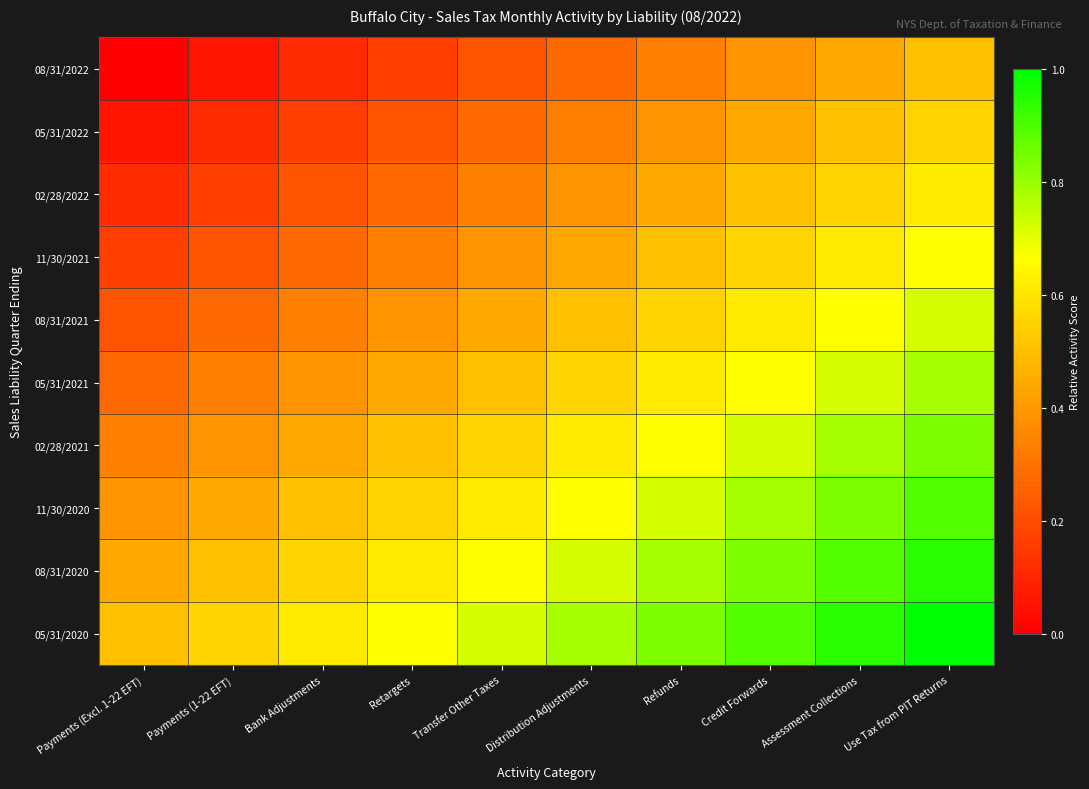

Reading right to left, what are all the values shown in this chart?

08/31/2022: Use Tax from PIT Returns=0.5	Assessment Collections=0.4	Credit Forwards=0.4	Refunds=0.3	Distribution Adjustments=0.3	Transfer Other Taxes=0.2	Retargets=0.2	Bank Adjustments=0.1	Payments (1-22 EFT)=0.1	Payments (Excl. 1-22 EFT)=0.0
05/31/2022: Use Tax from PIT Returns=0.6	Assessment Collections=0.5	Credit Forwards=0.4	Refunds=0.4	Distribution Adjustments=0.3	Transfer Other Taxes=0.3	Retargets=0.2	Bank Adjustments=0.2	Payments (1-22 EFT)=0.1	Payments (Excl. 1-22 EFT)=0.1
02/28/2022: Use Tax from PIT Returns=0.6	Assessment Collections=0.6	Credit Forwards=0.5	Refunds=0.4	Distribution Adjustments=0.4	Transfer Other Taxes=0.3	Retargets=0.3	Bank Adjustments=0.2	Payments (1-22 EFT)=0.2	Payments (Excl. 1-22 EFT)=0.1
11/30/2021: Use Tax from PIT Returns=0.7	Assessment Collections=0.6	Credit Forwards=0.6	Refunds=0.5	Distribution Adjustments=0.4	Transfer Other Taxes=0.4	Retargets=0.3	Bank Adjustments=0.3	Payments (1-22 EFT)=0.2	Payments (Excl. 1-22 EFT)=0.2
08/31/2021: Use Tax from PIT Returns=0.7	Assessment Collections=0.7	Credit Forwards=0.6	Refunds=0.6	Distribution Adjustments=0.5	Transfer Other Taxes=0.4	Retargets=0.4	Bank Adjustments=0.3	Payments (1-22 EFT)=0.3	Payments (Excl. 1-22 EFT)=0.2
05/31/2021: Use Tax from PIT Returns=0.8	Assessment Collections=0.7	Credit Forwards=0.7	Refunds=0.6	Distribution Adjustments=0.6	Transfer Other Taxes=0.5	Retargets=0.4	Bank Adjustments=0.4	Payments (1-22 EFT)=0.3	Payments (Excl. 1-22 EFT)=0.3
02/28/2021: Use Tax from PIT Returns=0.8	Assessment Collections=0.8	Credit Forwards=0.7	Refunds=0.7	Distribution Adjustments=0.6	Transfer Other Taxes=0.6	Retargets=0.5	Bank Adjustments=0.4	Payments (1-22 EFT)=0.4	Payments (Excl. 1-22 EFT)=0.3
11/30/2020: Use Tax from PIT Returns=0.9	Assessment Collections=0.8	Credit Forwards=0.8	Refunds=0.7	Distribution Adjustments=0.7	Transfer Other Taxes=0.6	Retargets=0.6	Bank Adjustments=0.5	Payments (1-22 EFT)=0.4	Payments (Excl. 1-22 EFT)=0.4
08/31/2020: Use Tax from PIT Returns=0.9	Assessment Collections=0.9	Credit Forwards=0.8	Refunds=0.8	Distribution Adjustments=0.7	Transfer Other Taxes=0.7	Retargets=0.6	Bank Adjustments=0.6	Payments (1-22 EFT)=0.5	Payments (Excl. 1-22 EFT)=0.4
05/31/2020: Use Tax from PIT Returns=1.0	Assessment Collections=0.9	Credit Forwards=0.9	Refunds=0.8	Distribution Adjustments=0.8	Transfer Other Taxes=0.7	Retargets=0.7	Bank Adjustments=0.6	Payments (1-22 EFT)=0.6	Payments (Excl. 1-22 EFT)=0.5